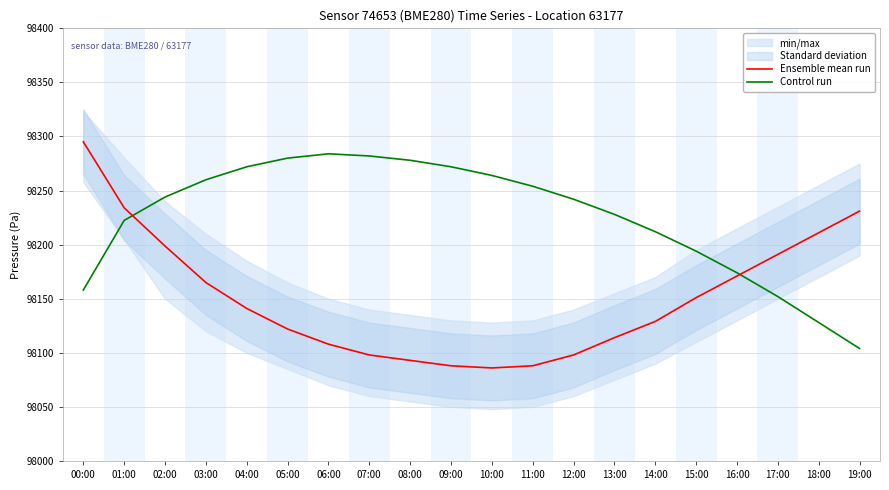

Which series has the largest range (max minus min)?

Ensemble mean run